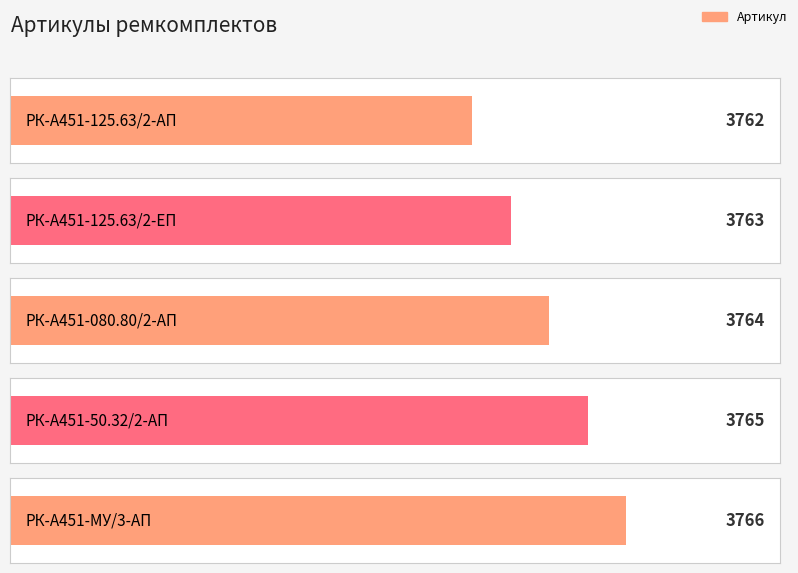

Rank the categories by value from lowest to highest.

РК-А451-125.63/2-АП, РК-А451-125.63/2-ЕП, РК-А451-080.80/2-АП, РК-А451-50.32/2-АП, РК-А451-МУ/3-АП